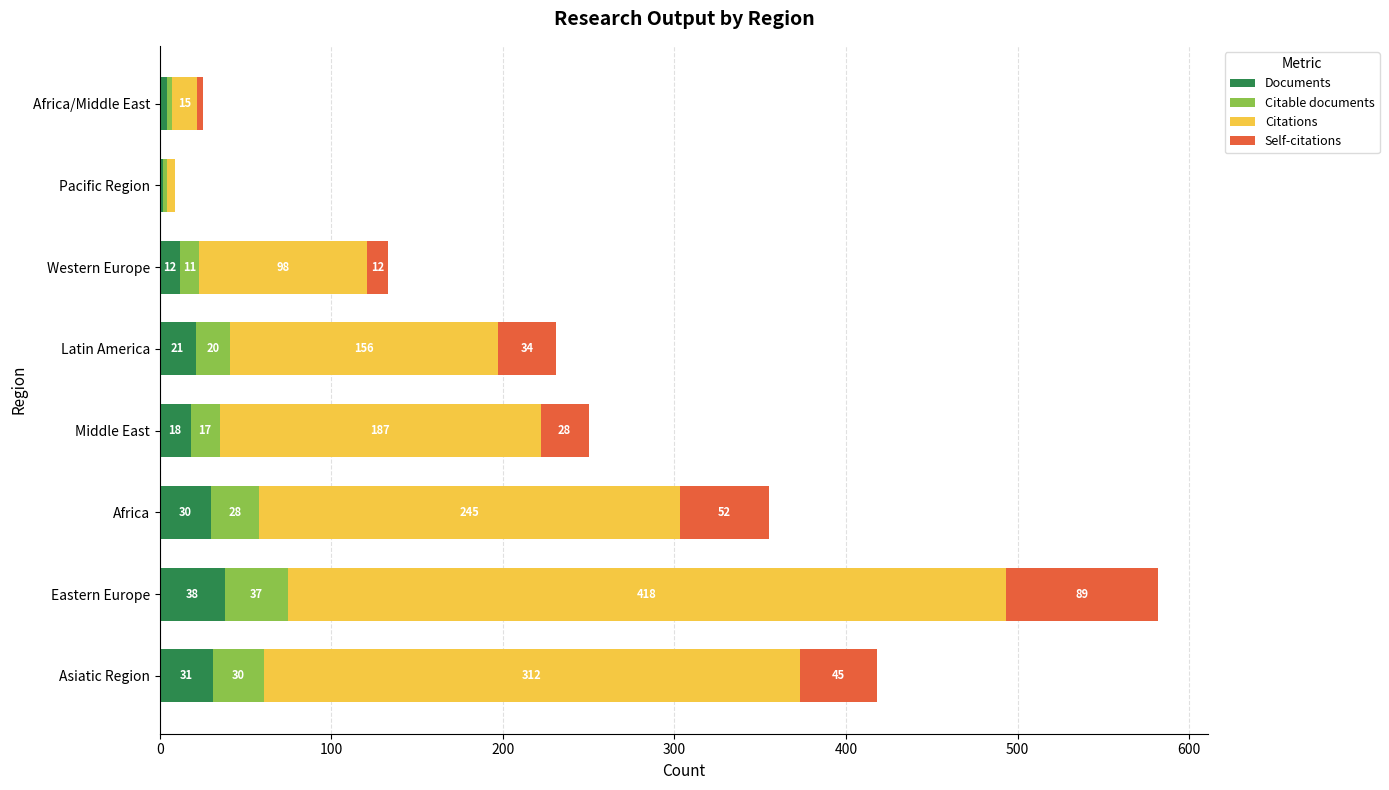

At which category is the sum across all series the highest?

Eastern Europe